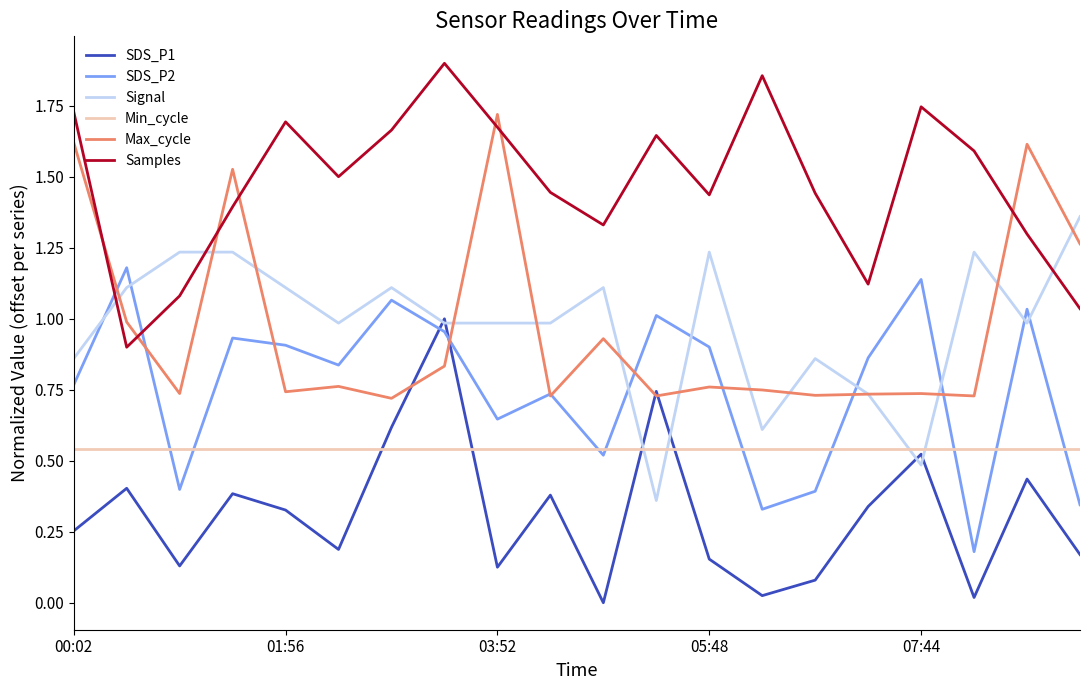

List the series in order of their peak value, highest first.

Samples, Max_cycle, Signal, SDS_P2, SDS_P1, Min_cycle